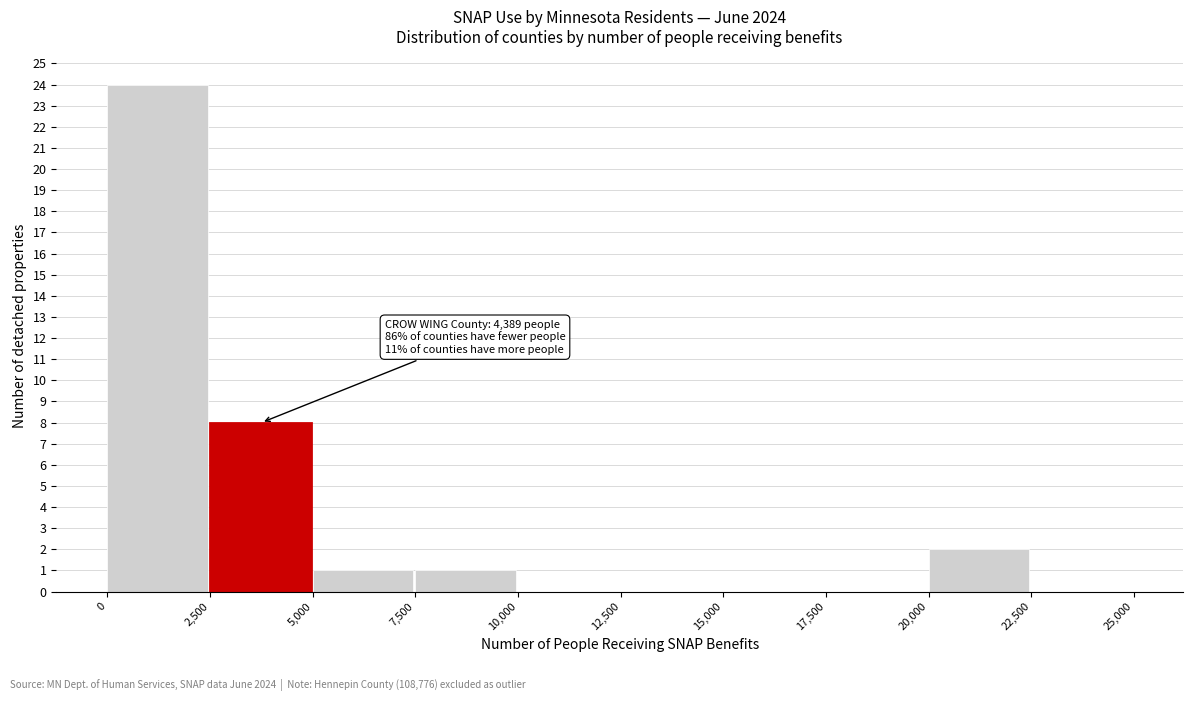

Over which range of the x-axis is the bar tallest?

0 to 2,500